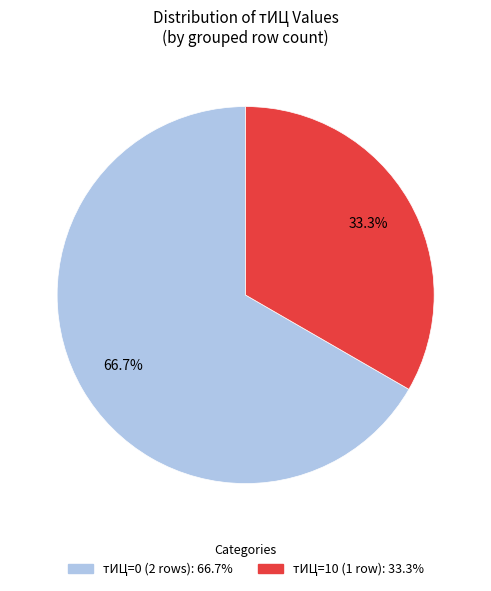

How many slices are in this pie chart?

2